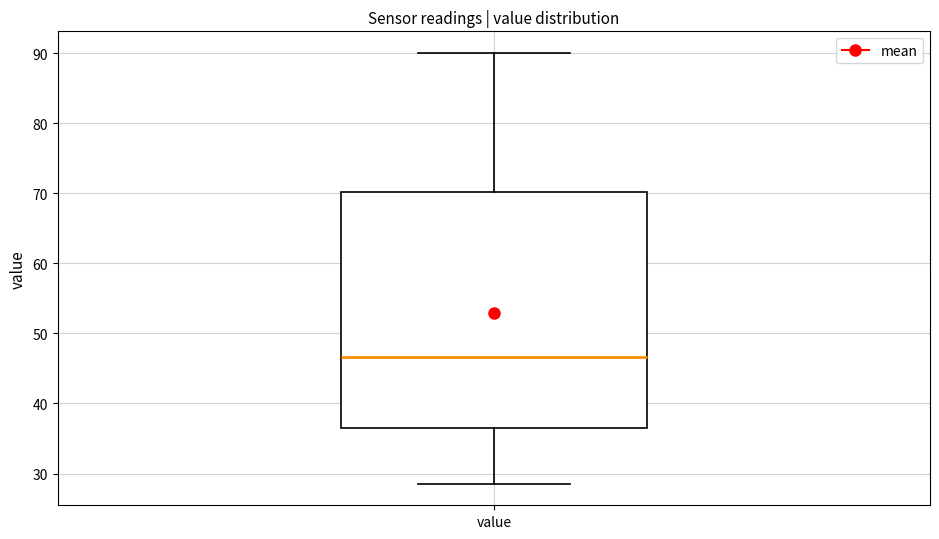

Transcribe this box plot: give where the median line is, the range the box spans, and where the two whiskers end, as read against the y-axis. The values are not printed on the chart, so give them approximately, as read against the axis.

median 47, box 36 to 70, whiskers 29 to 90